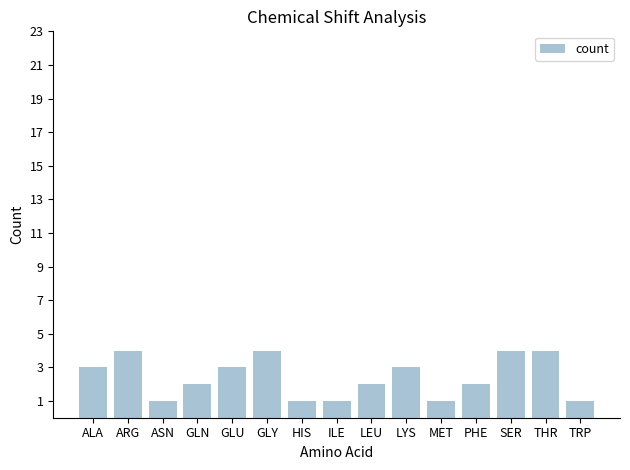

What is the change in value from ARG to ASN?

-3